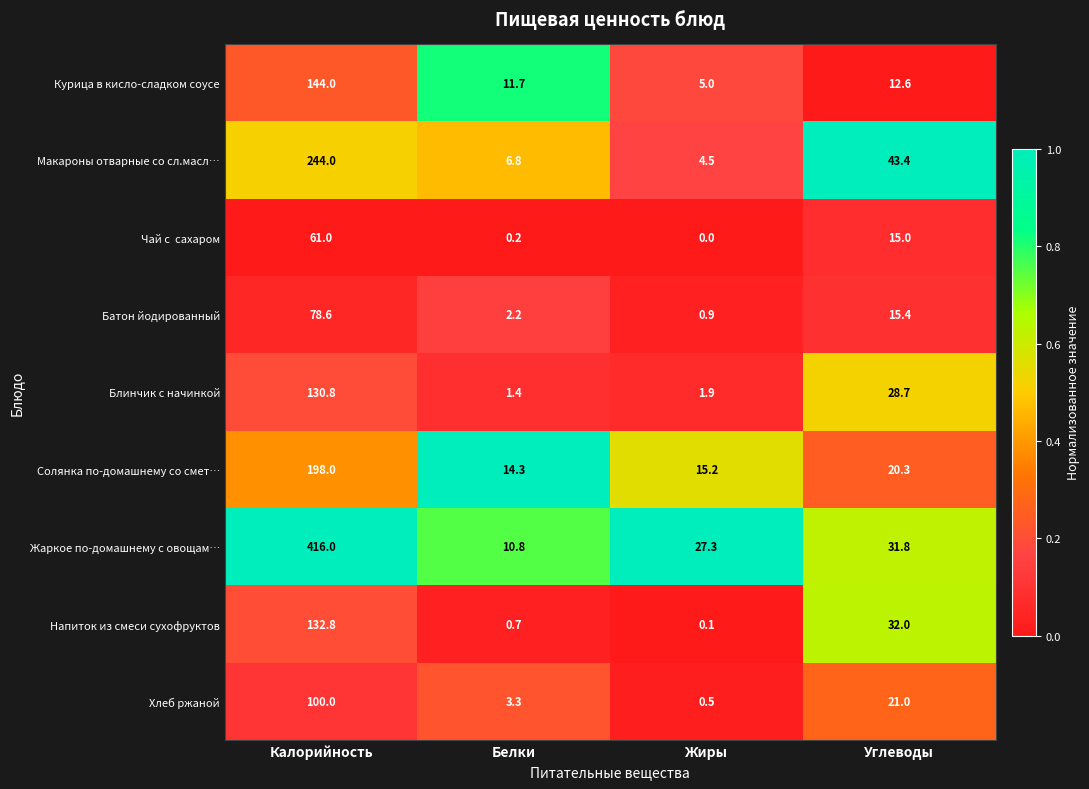

Rank the categories by Солянка по-домашнему со смет… value from highest to lowest.

Калорийность, Углеводы, Жиры, Белки